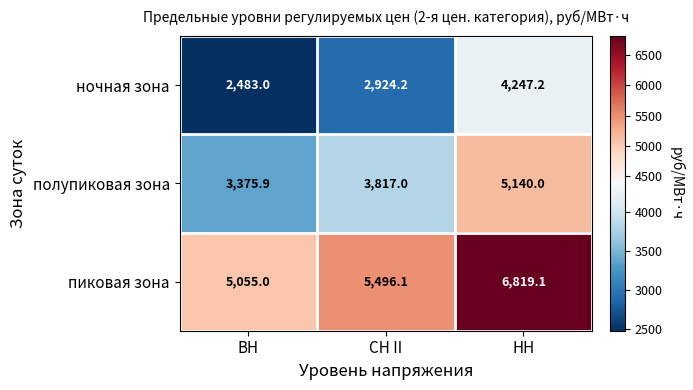

What is the spread (max minus min) of values at СН II?

2571.9